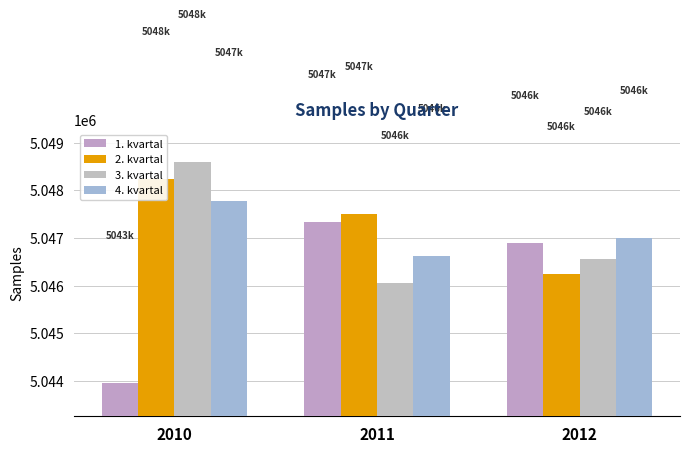

How many bars are there in each group?

4